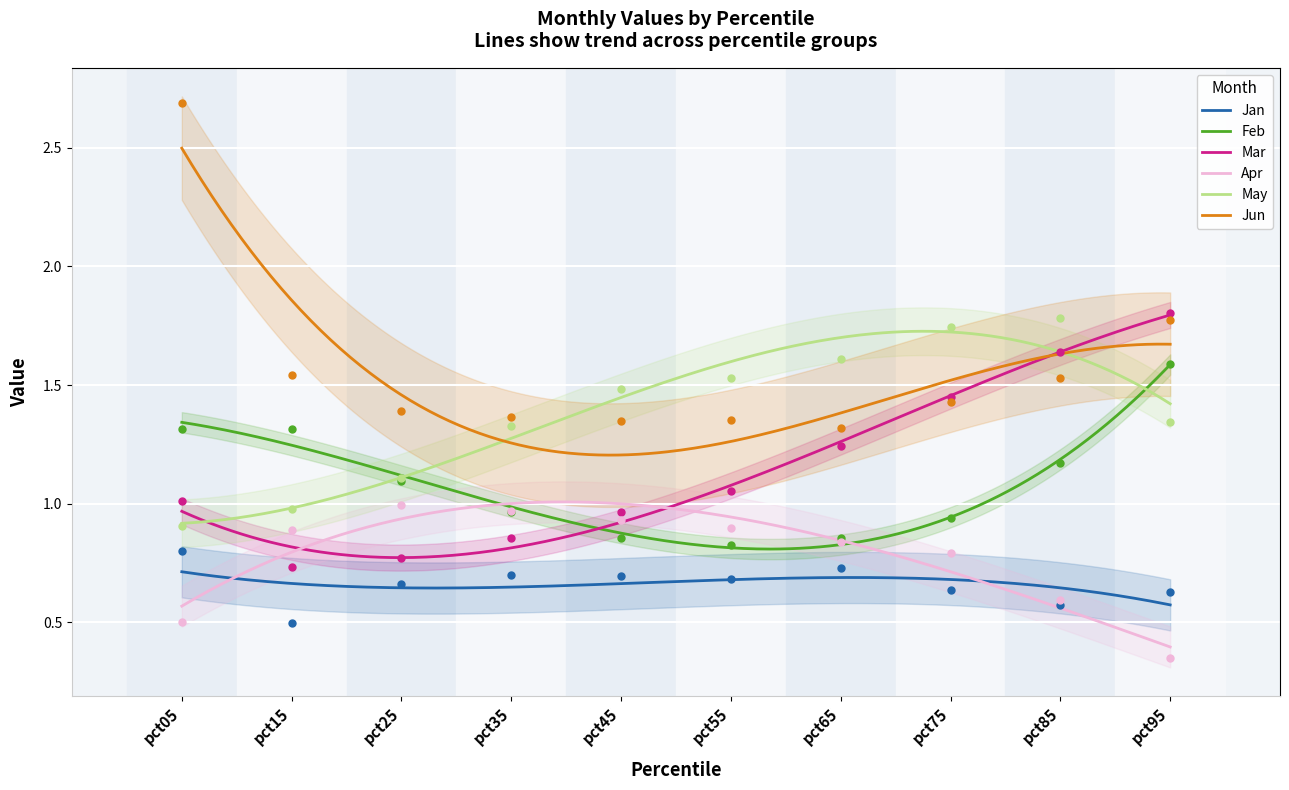

Which series has the largest Y range (max minus min)?

Jun